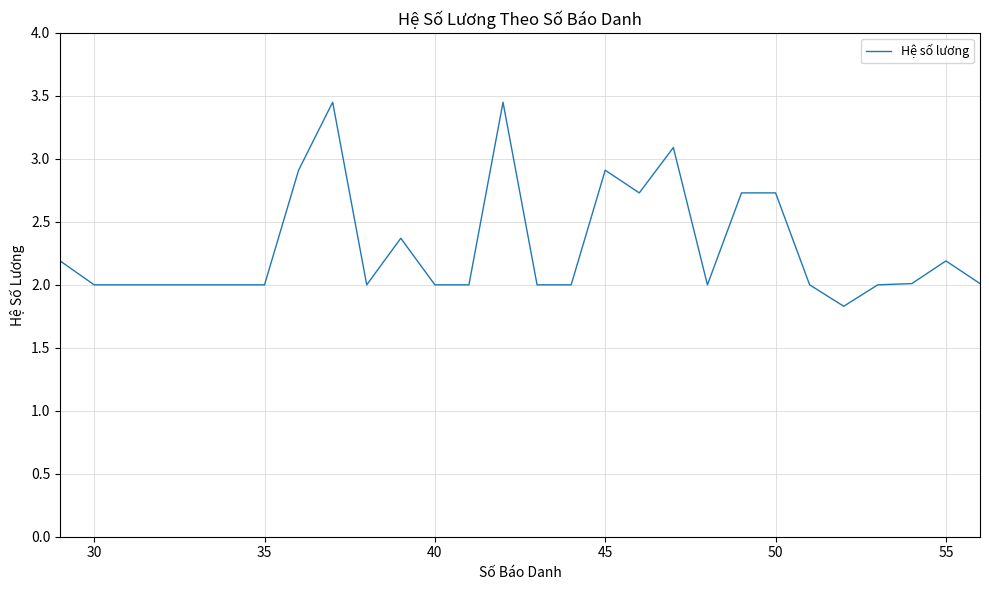

What is the minimum value shown in the chart?

1.8